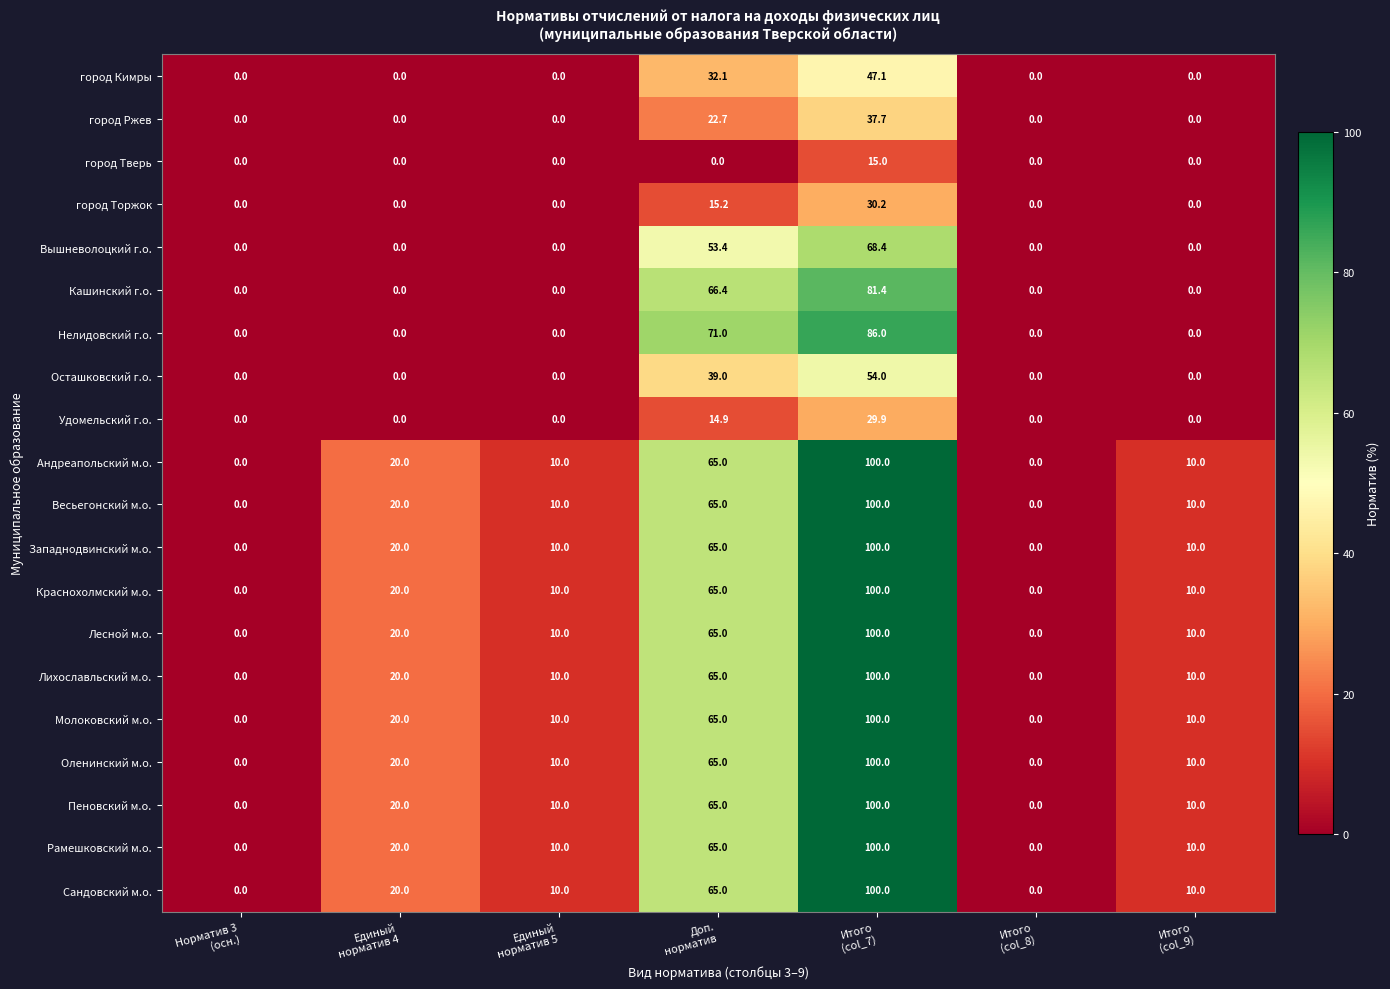

What is the maximum value shown in the chart?

100.0